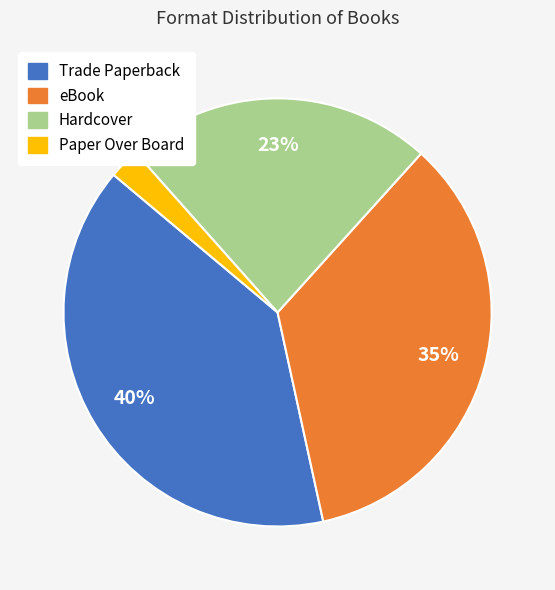

To the nearest percent, what portion does eBook represent?

35%